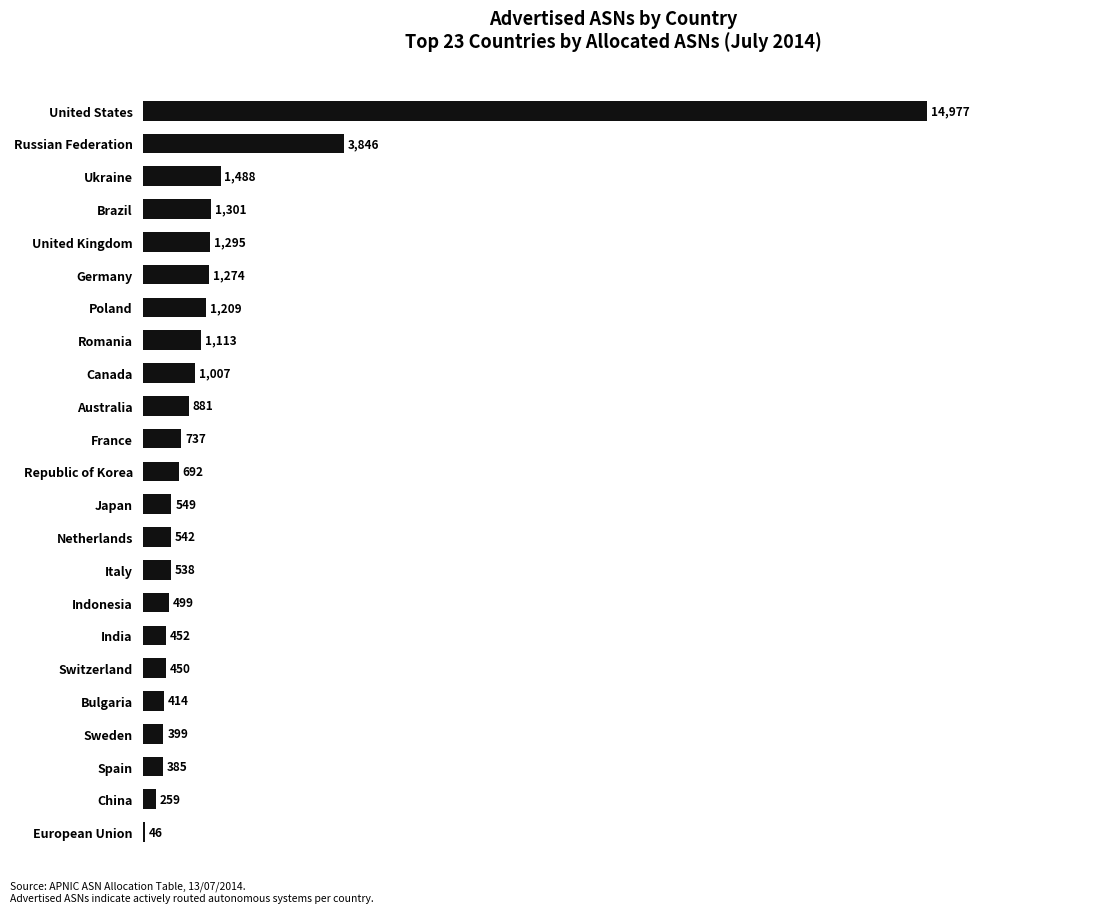

What is the sum of the values at Sweden and France?

1136